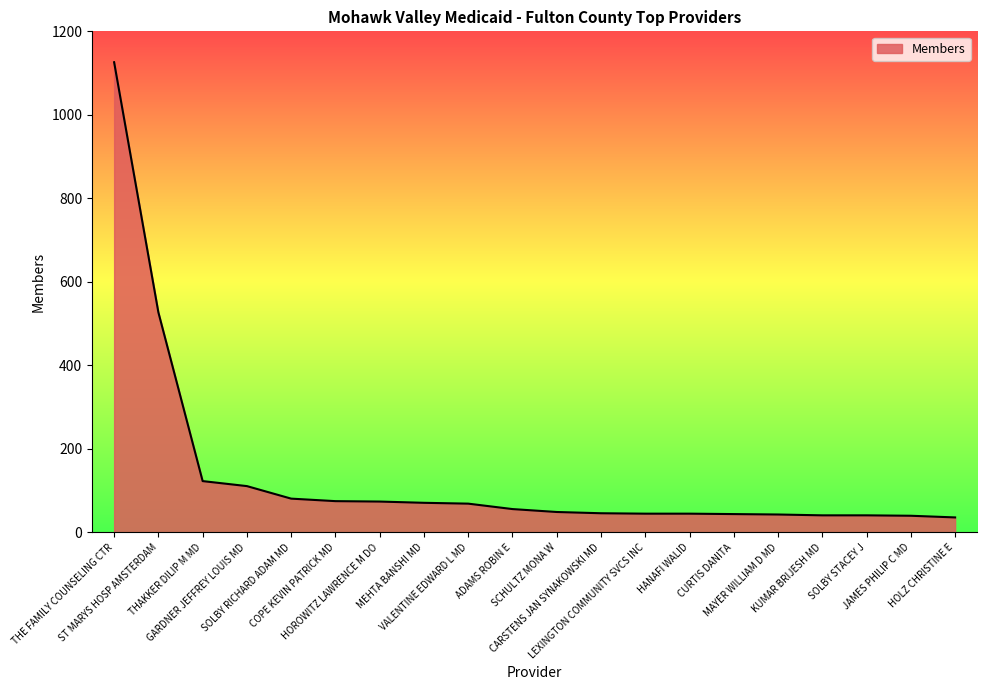

What is the greatest value displayed?

1126